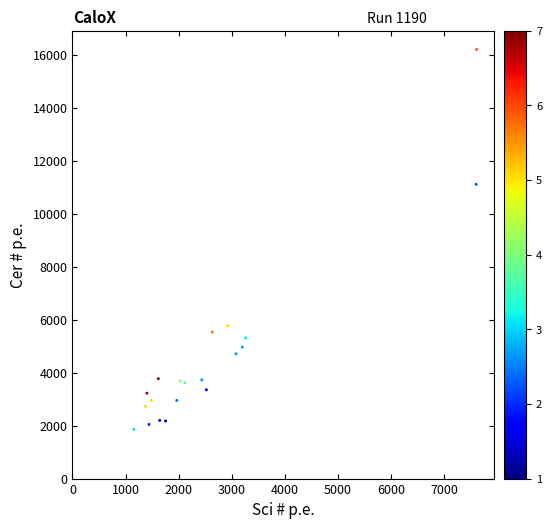

What Y value in the scatter plot is closest to 9029?

11111